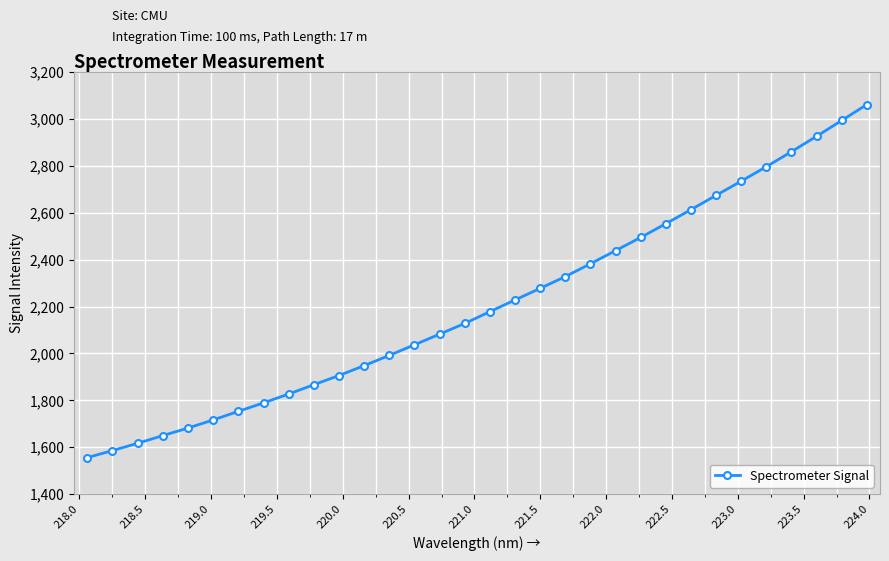

What is the difference between the maximum and second lowest values?

1475.5